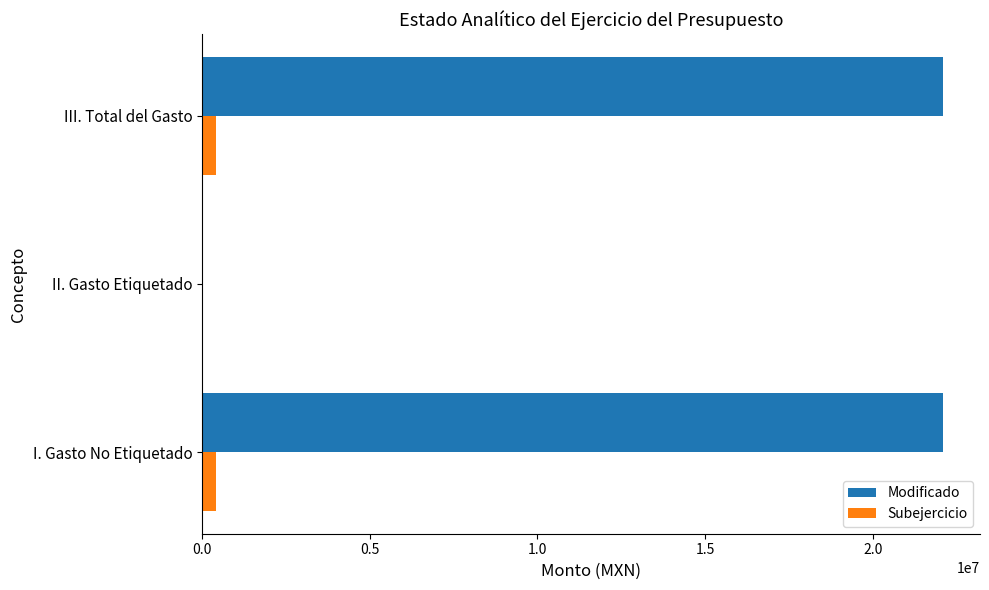

The Modificado series shows 11057463.6 at III. Total del Gasto. True or false?

False